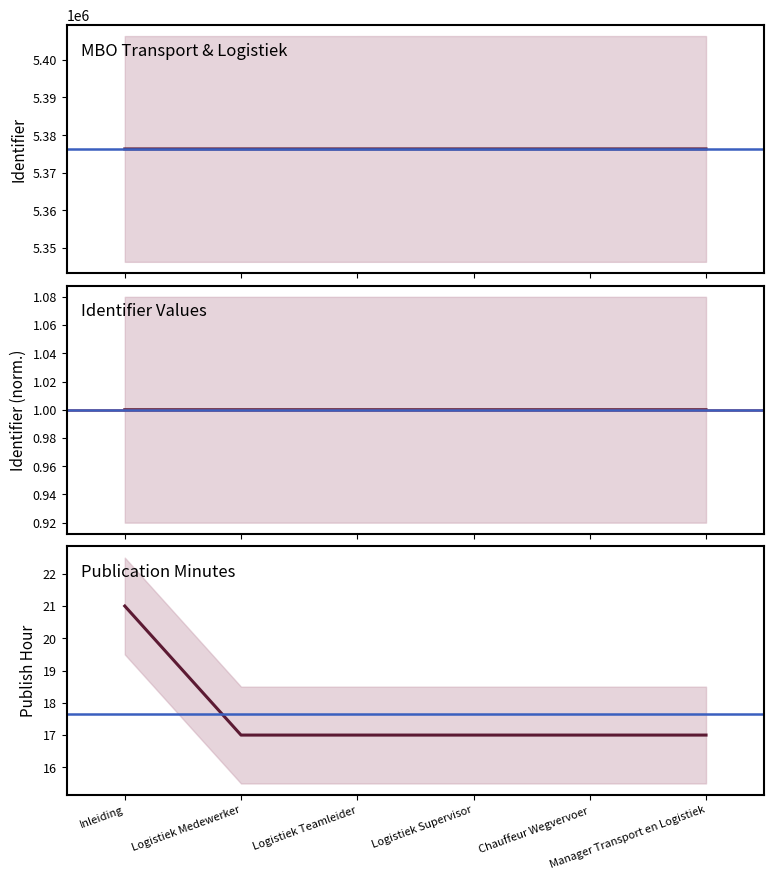

Where does the data first go above 5376325?

Logistiek Supervisor